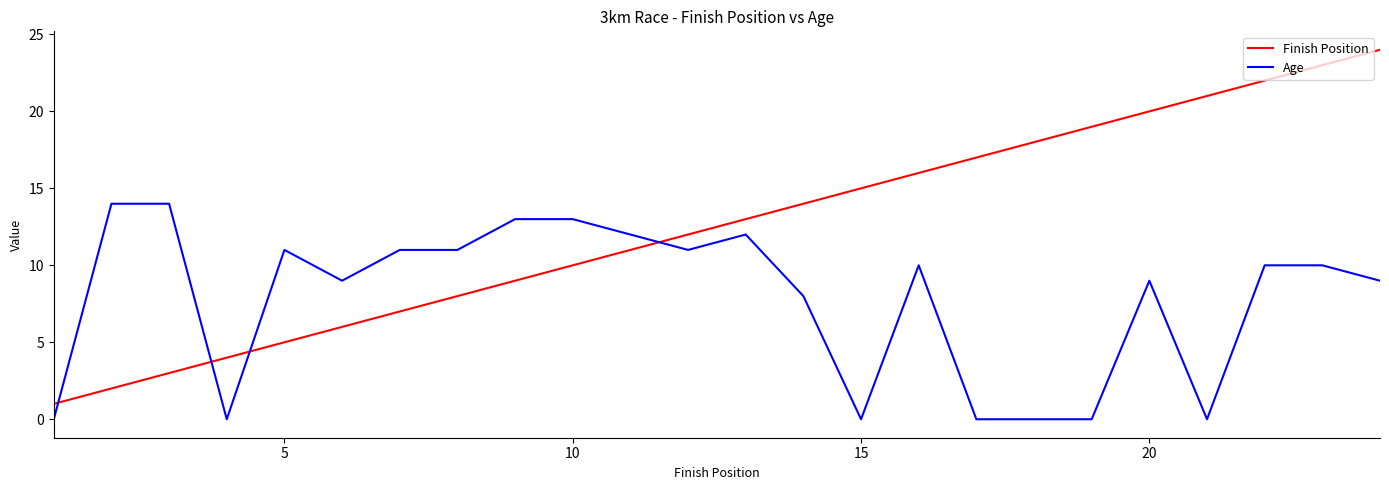

Which series has the widest spread of values?

Finish Position